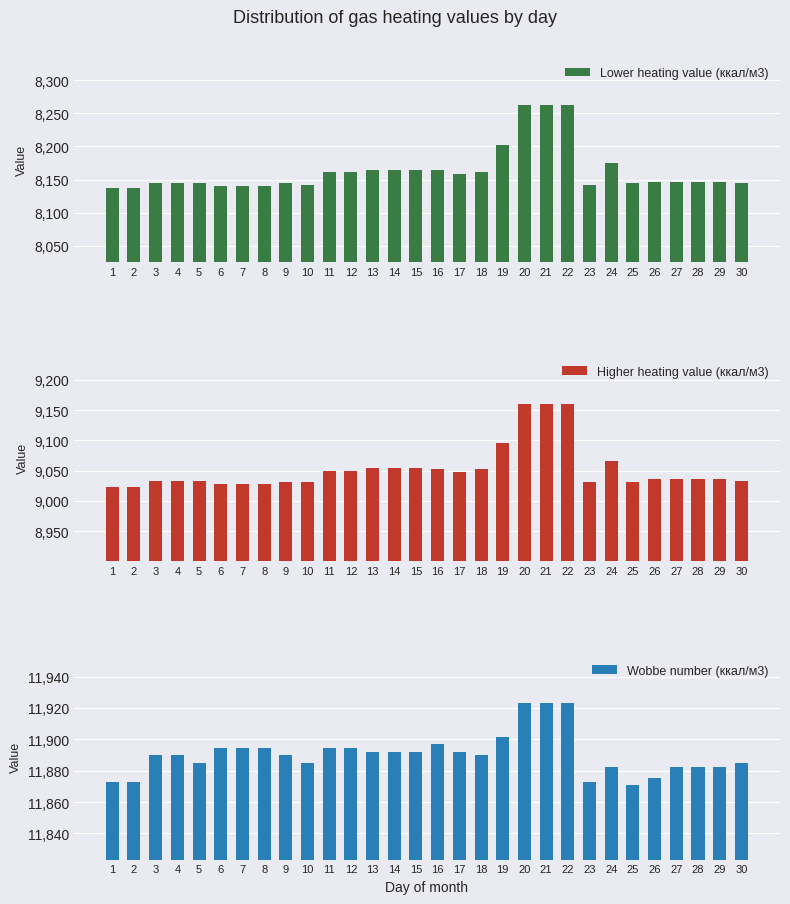

Reading left to right, extract all data points from this chart.

Lower heating value (ккал/м3): 1=8137.5	2=8137.5	3=8144.6	4=8144.6	5=8144.6	6=8139.9	7=8139.9	8=8139.9	9=8144.6	10=8142.3	11=8161.4	12=8161.4	13=8163.8	14=8163.8	15=8163.8	16=8163.8	17=8159.0	18=8161.4	19=8202.0	20=8261.7	21=8261.7	22=8261.7	23=8142.3	24=8175.7	25=8144.6	26=8147.0	27=8147.0	28=8147.0	29=8147.0	30=8145.0
Higher heating value (ккал/м3): 1=9023.6	2=9023.6	3=9033.2	4=9033.2	5=9033.2	6=9028.4	7=9028.4	8=9028.4	9=9030.8	10=9030.8	11=9049.9	12=9049.9	13=9054.6	14=9054.6	15=9054.6	16=9052.3	17=9047.5	18=9052.3	19=9095.3	20=9159.7	21=9159.7	22=9159.7	23=9030.8	24=9066.6	25=9030.8	26=9035.5	27=9035.5	28=9035.5	29=9035.5	30=9033.0
Wobbe number (ккал/м3): 1=11873.0	2=11873.0	3=11889.7	4=11889.7	5=11885.0	6=11894.5	7=11894.5	8=11894.5	9=11889.7	10=11885.0	11=11894.5	12=11894.5	13=11892.1	14=11892.1	15=11892.1	16=11896.9	17=11892.1	18=11889.7	19=11901.7	20=11923.2	21=11923.2	22=11923.2	23=11873.0	24=11882.6	25=11870.6	26=11875.4	27=11882.6	28=11882.6	29=11882.6	30=11885.0